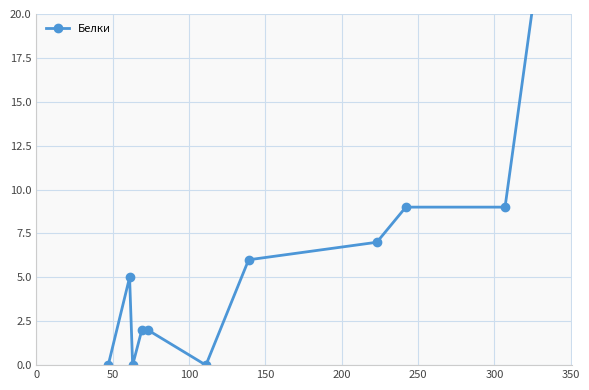

At which category does the data reach its first local valley?

50